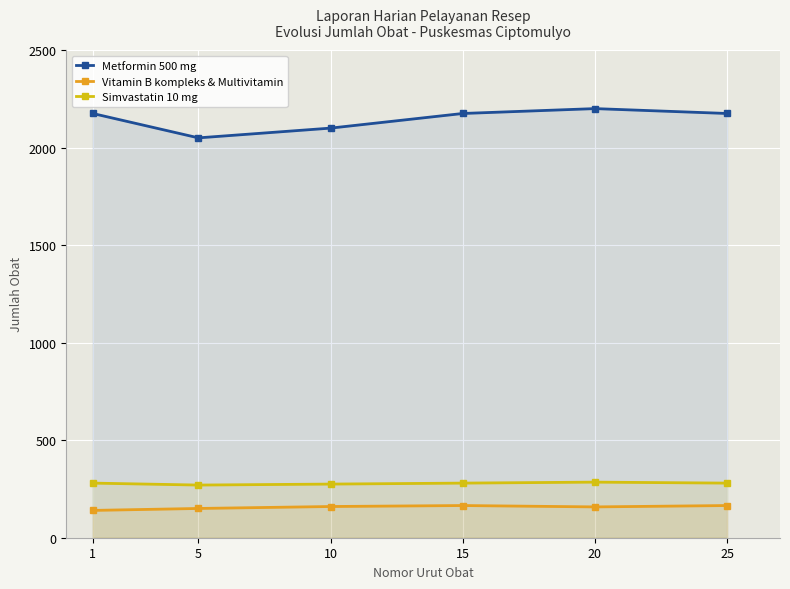

What is the value of the Metformin 500 mg point at the 5th from the left?

2200